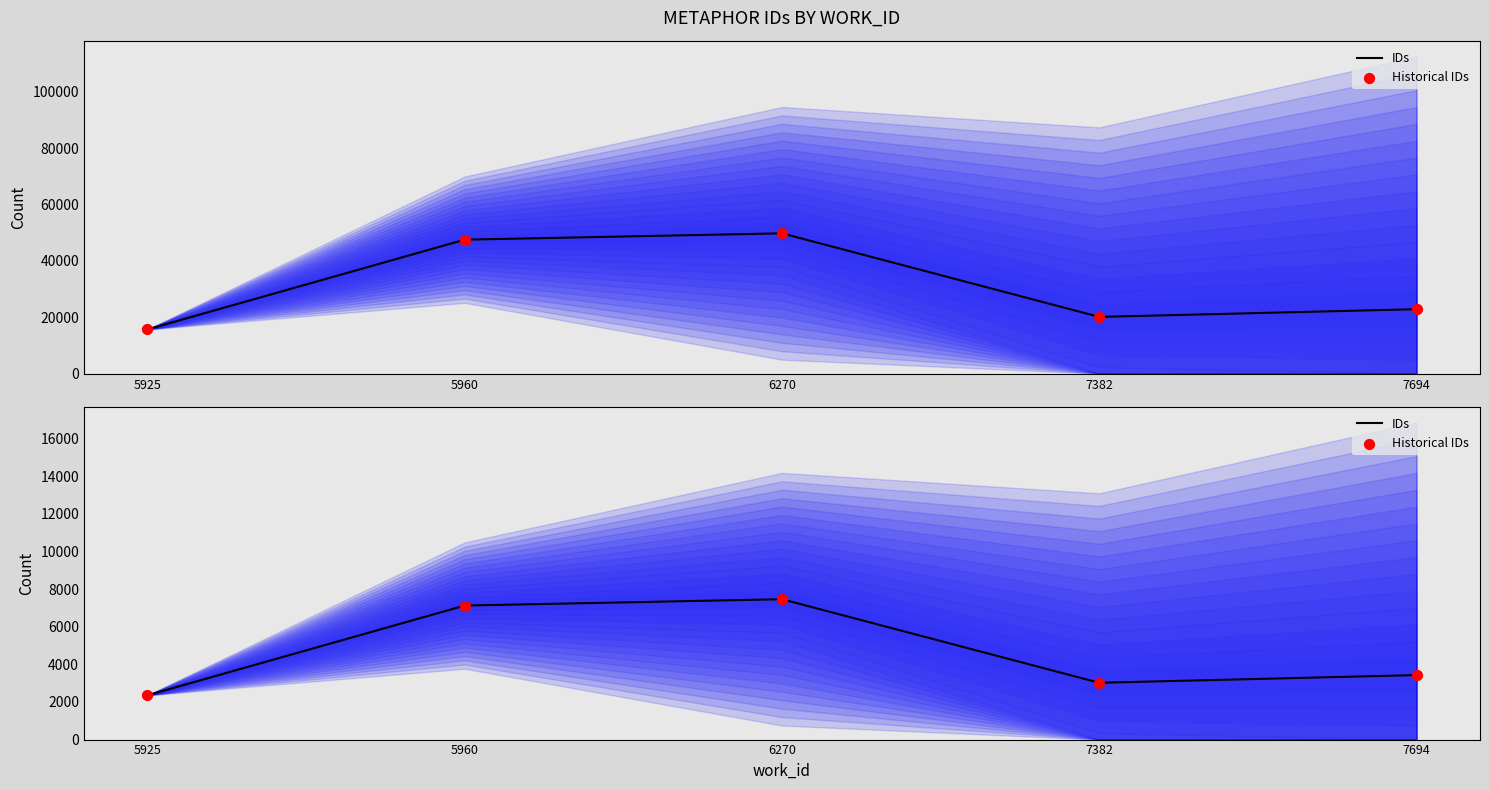

Which series has the widest spread of Y values?

IDs